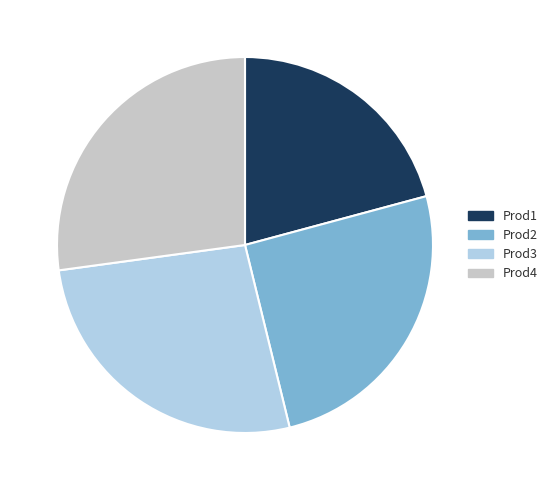

Is there a majority slice in this chart?

No